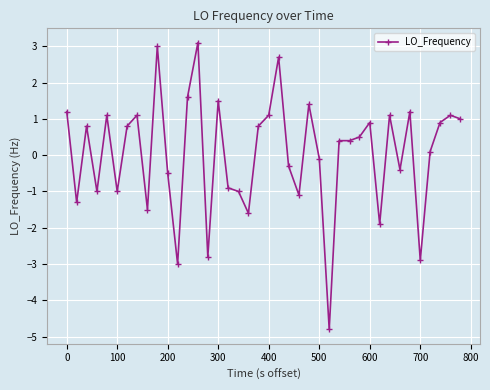

What is the difference between the maximum and minimum values?

7.9